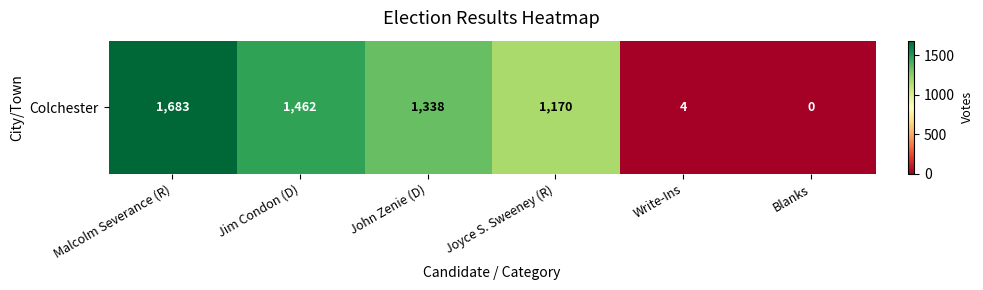

What is the difference between the second highest and minimum values?

1462